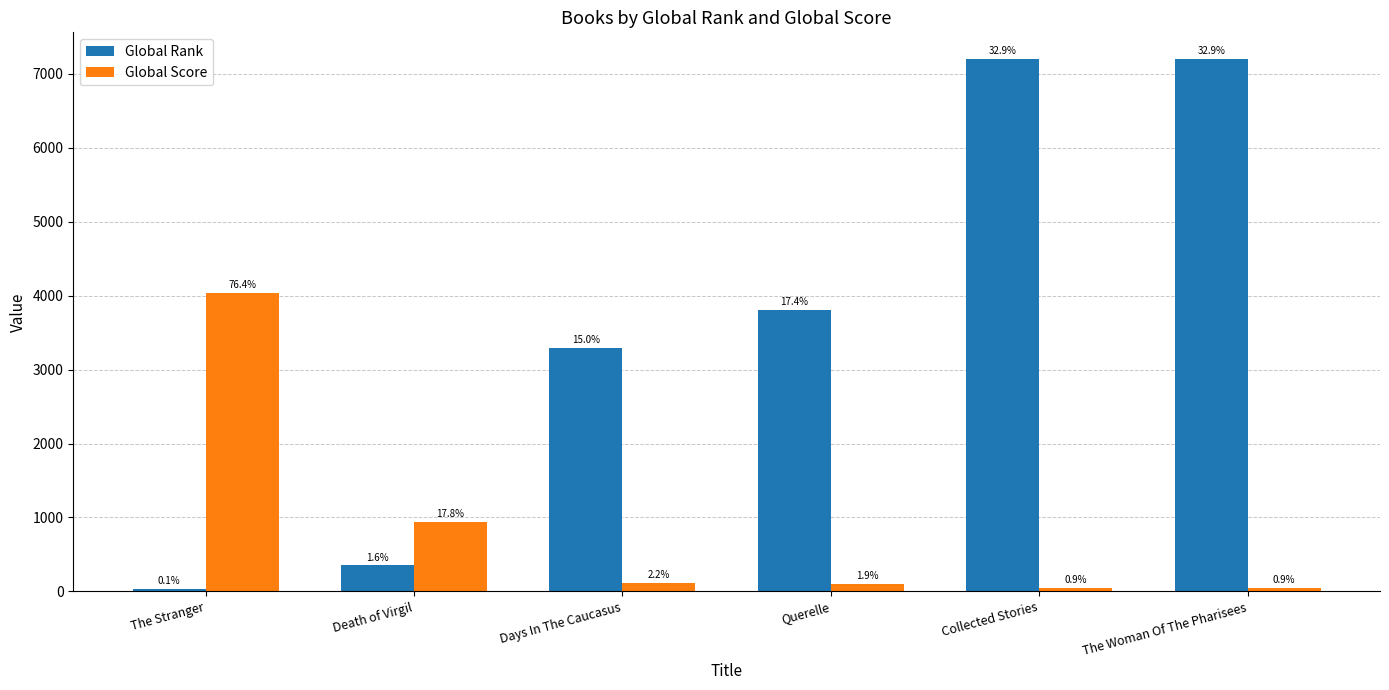

Are the bars horizontal?

No